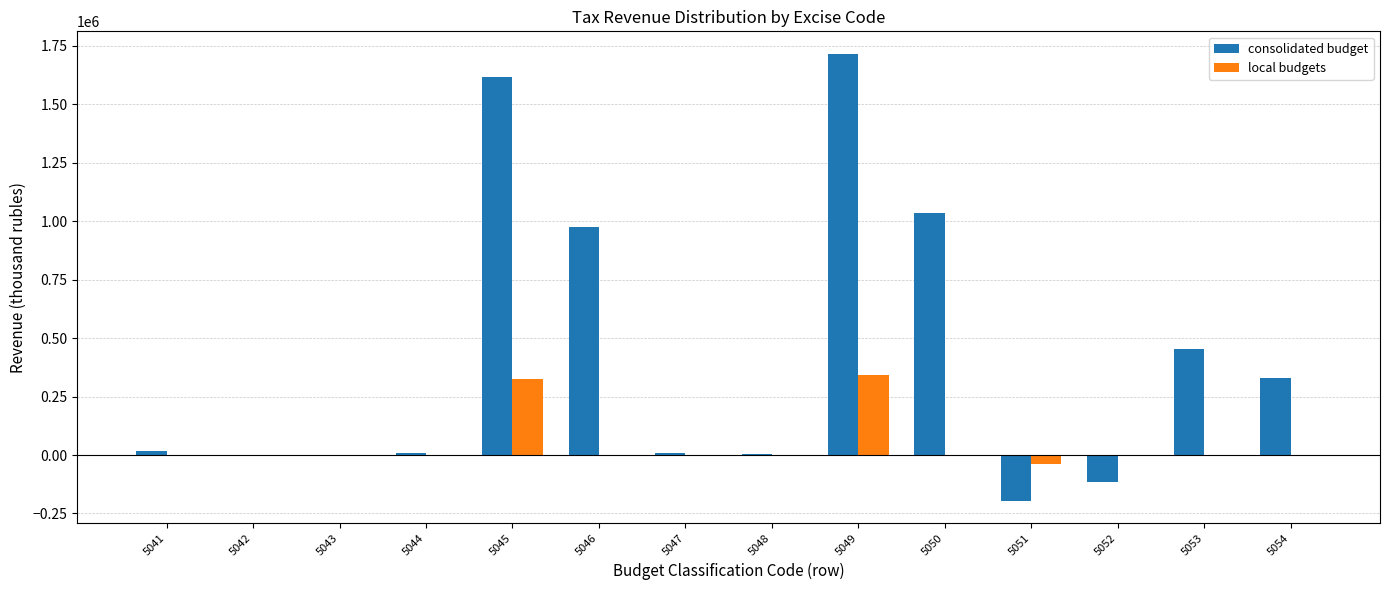

What is the maximum value shown in the chart?

1715649